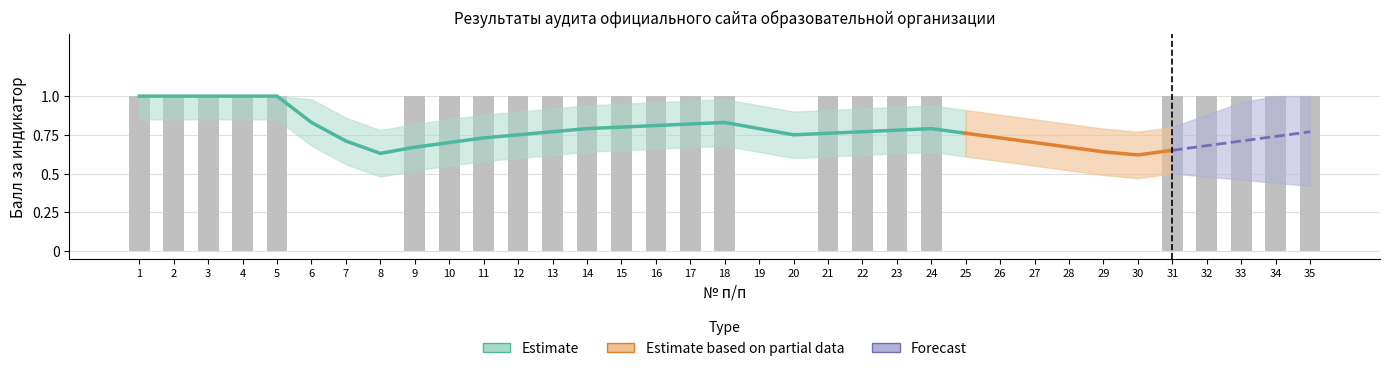

What is the spread (max minus min) of values at 11?

0.3